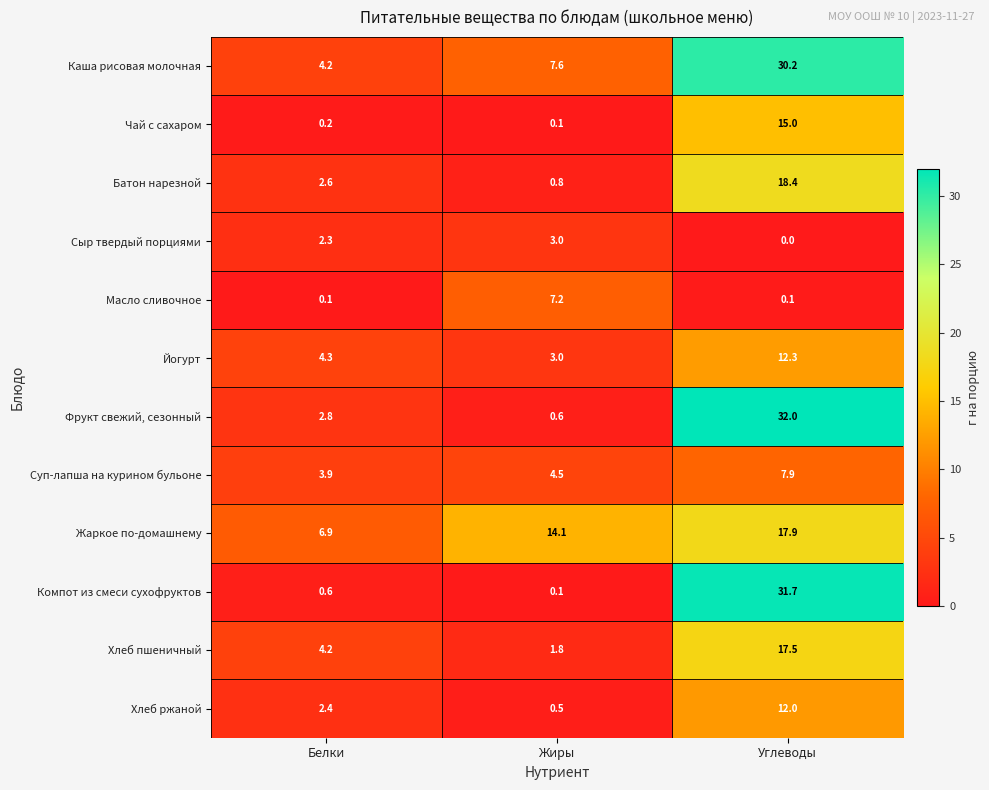

Which series has the largest total across all categories?

Каша рисовая молочная